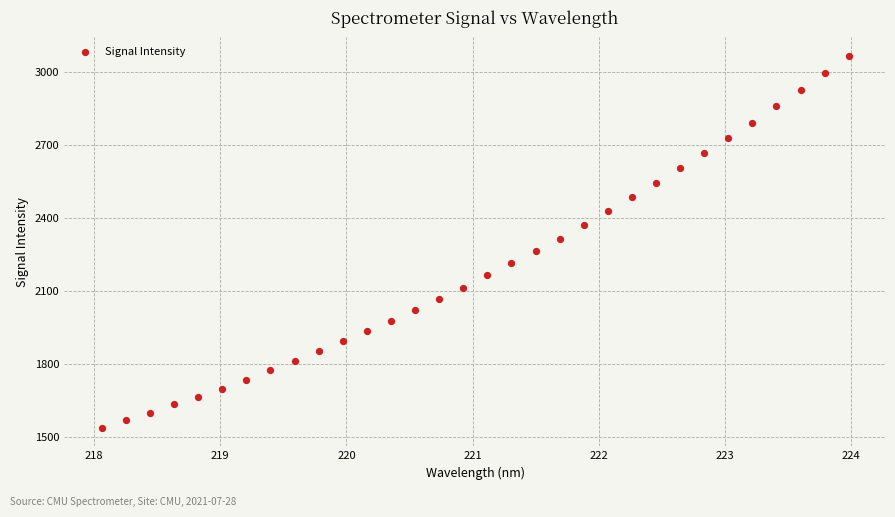

What is the range of Y values (max minus min)?

1528.1